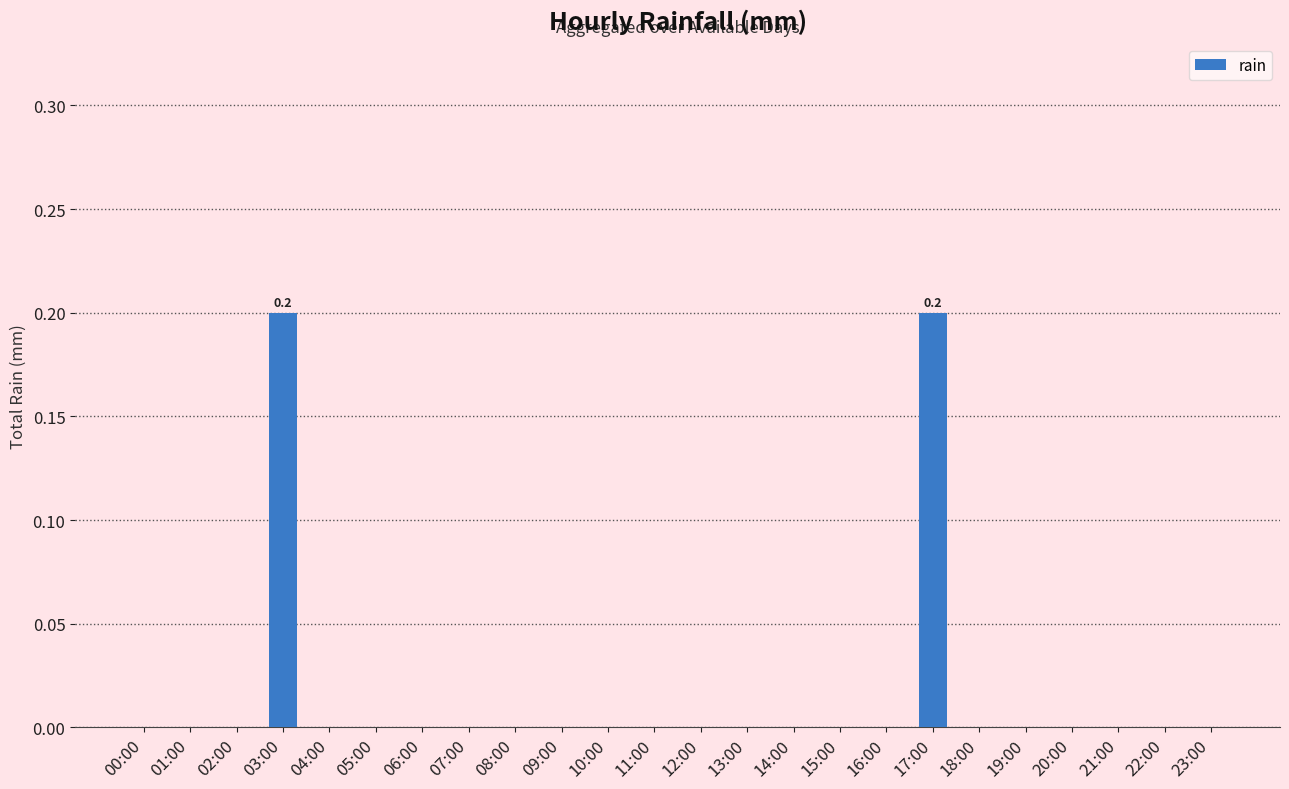

Are the bars horizontal?

No